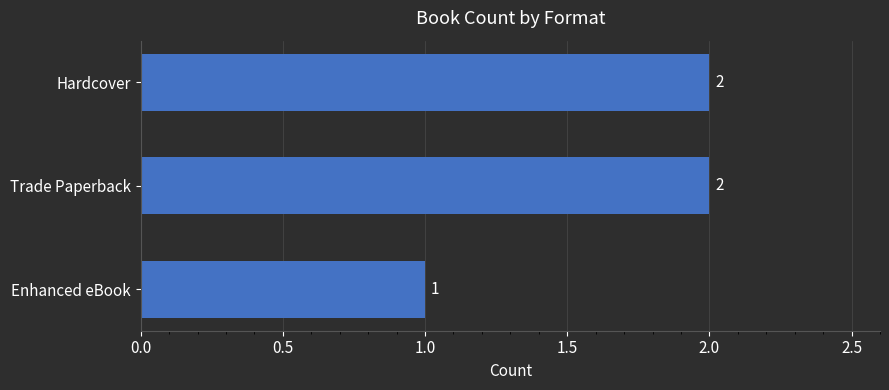

Is it true that the value at Trade Paperback is 2?

True